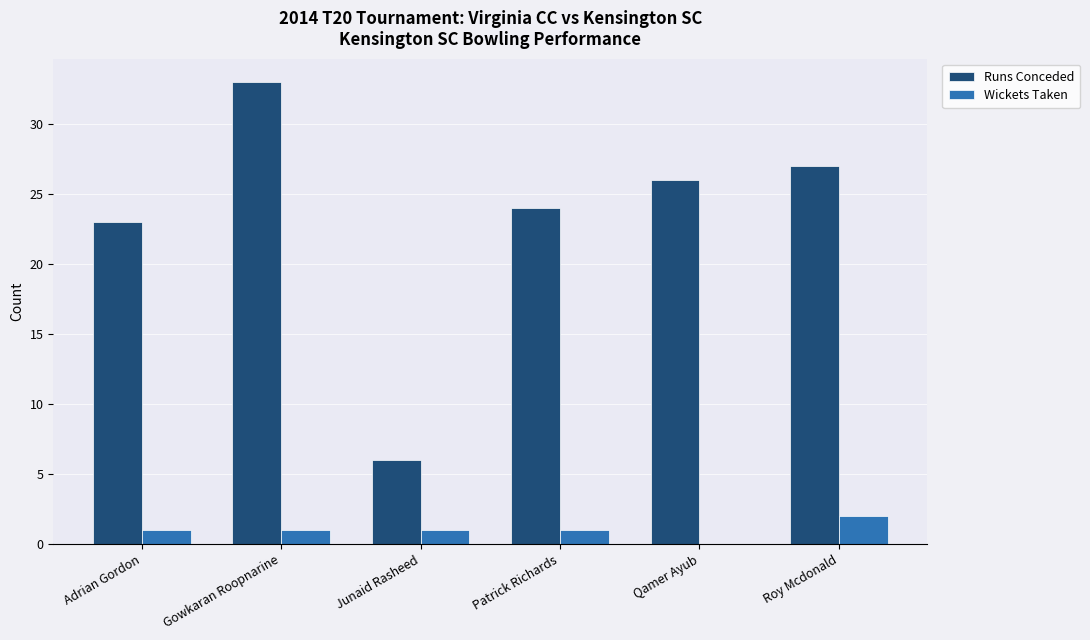

What are all the series names shown in the legend?

Runs Conceded, Wickets Taken